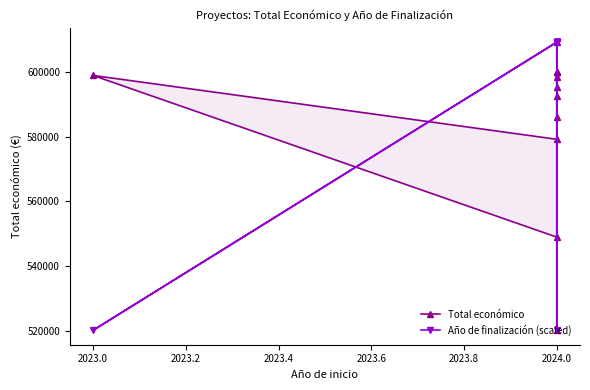

Is this an area chart (filled region under the line)?

No